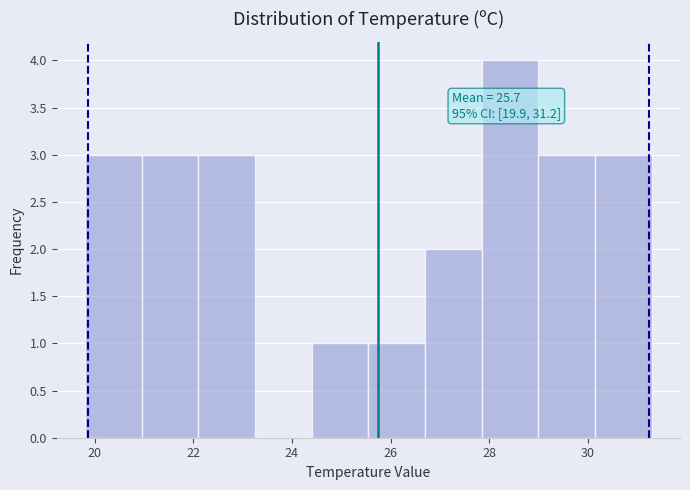

Which range on the x-axis has the tallest bar?

27.85 to 29.00